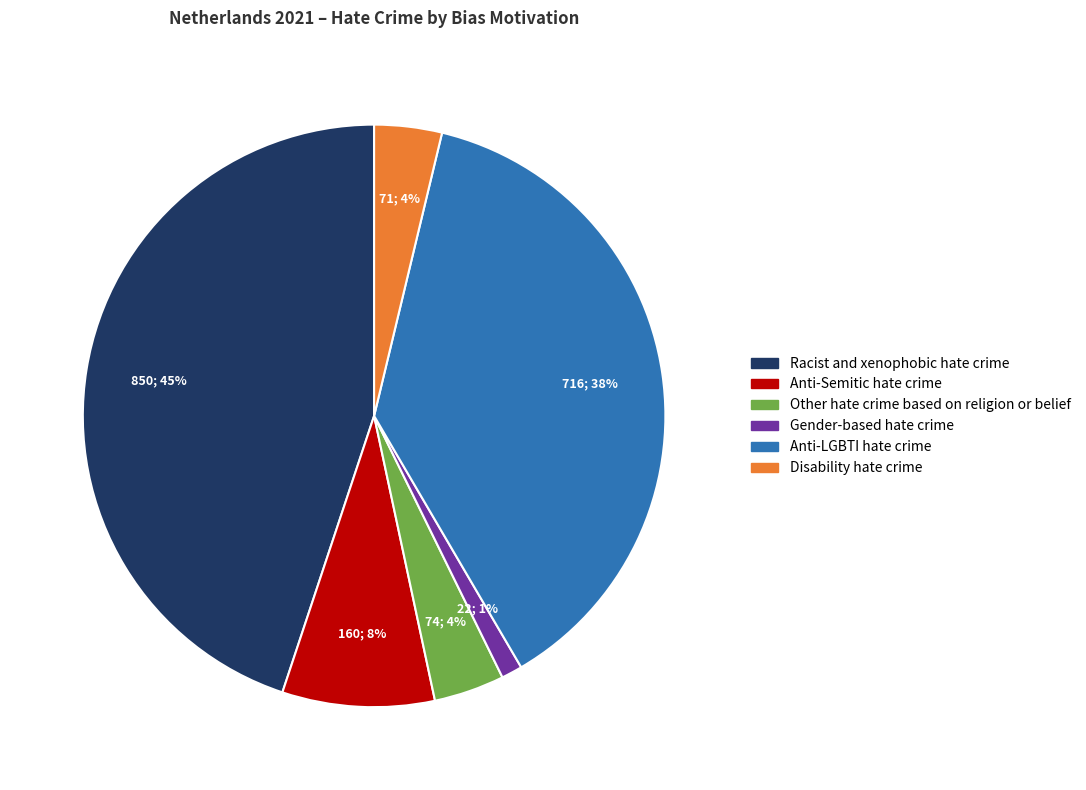

Combined, do Disability hate crime and Racist and xenophobic hate crime account for over 50%?

No